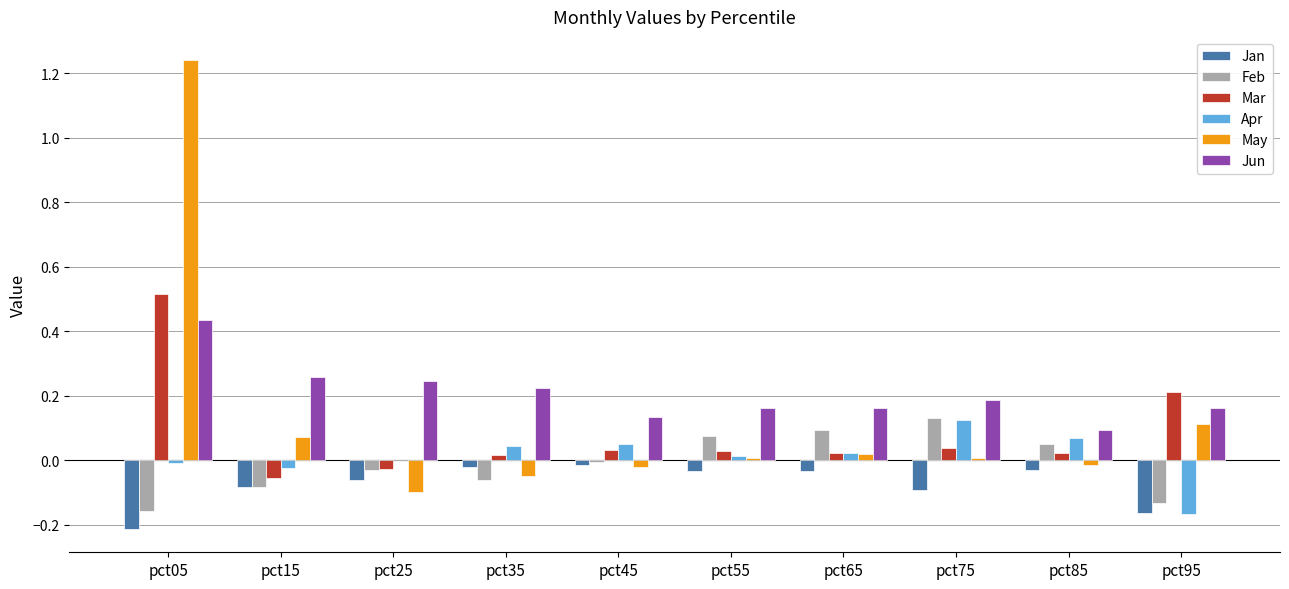

Which label corresponds to the largest value in the chart?

pct05